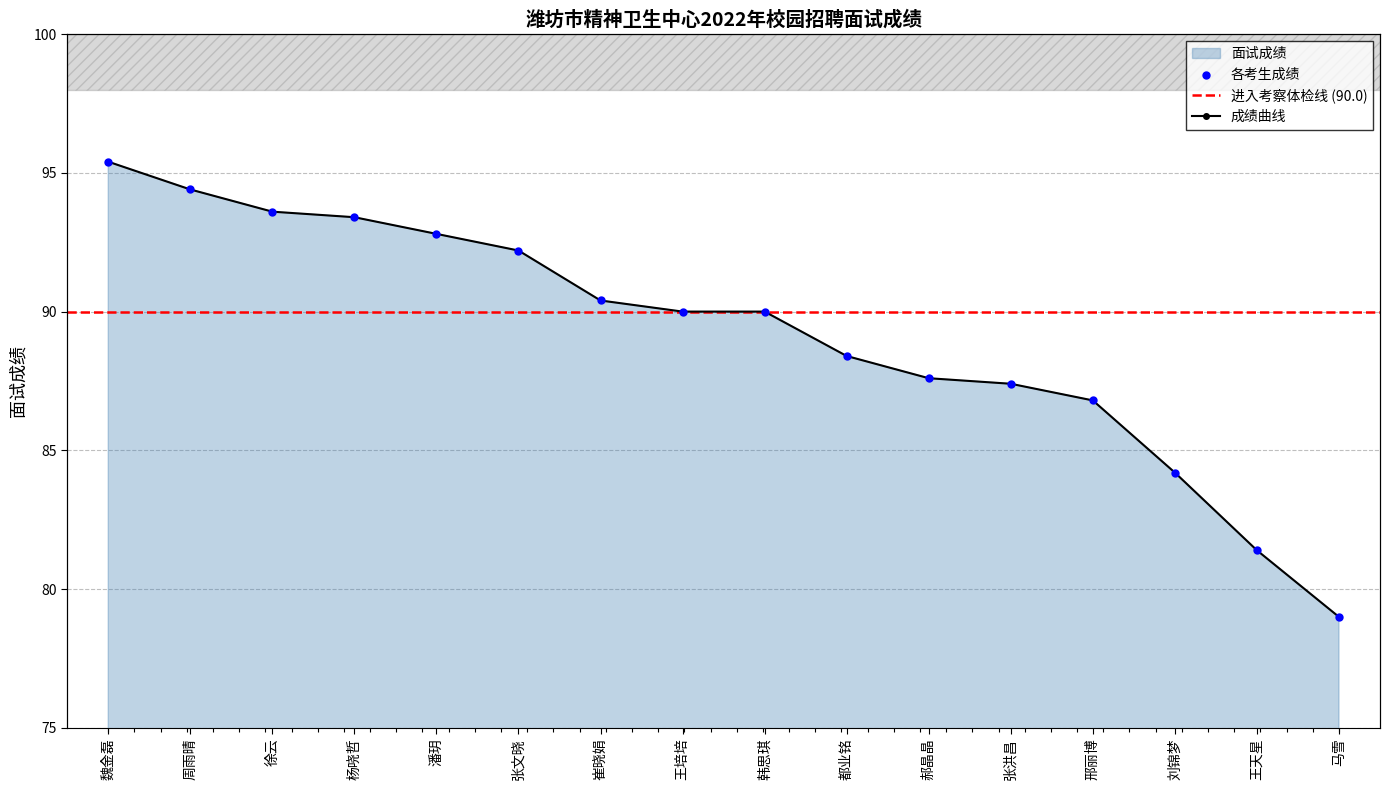

What is the change in value from 邢丽博 to 刘锦梦?

-2.6